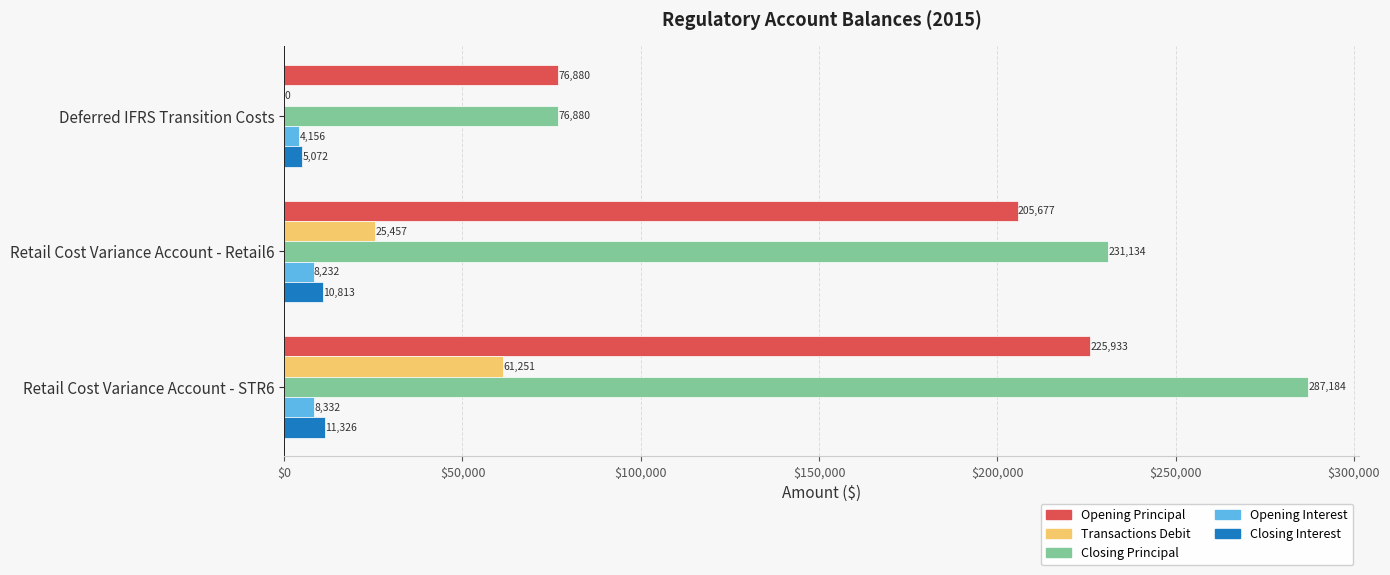

Between Deferred IFRS Transition Costs and Retail Cost Variance Account - Retail6, which series saw the biggest shift?

Closing Principal